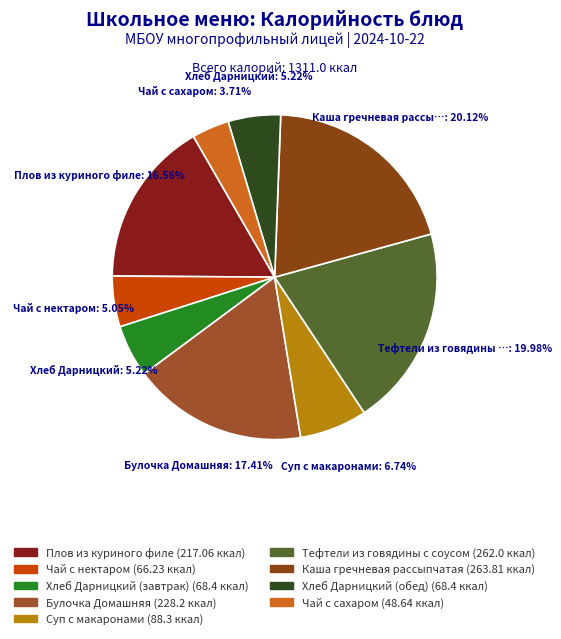

Count the number of slices in the pie.

9